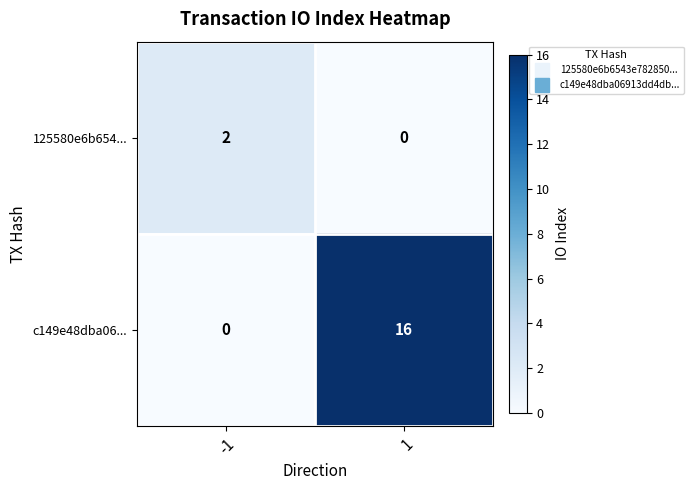

Which series has the widest spread of values?

c149e48dba06...